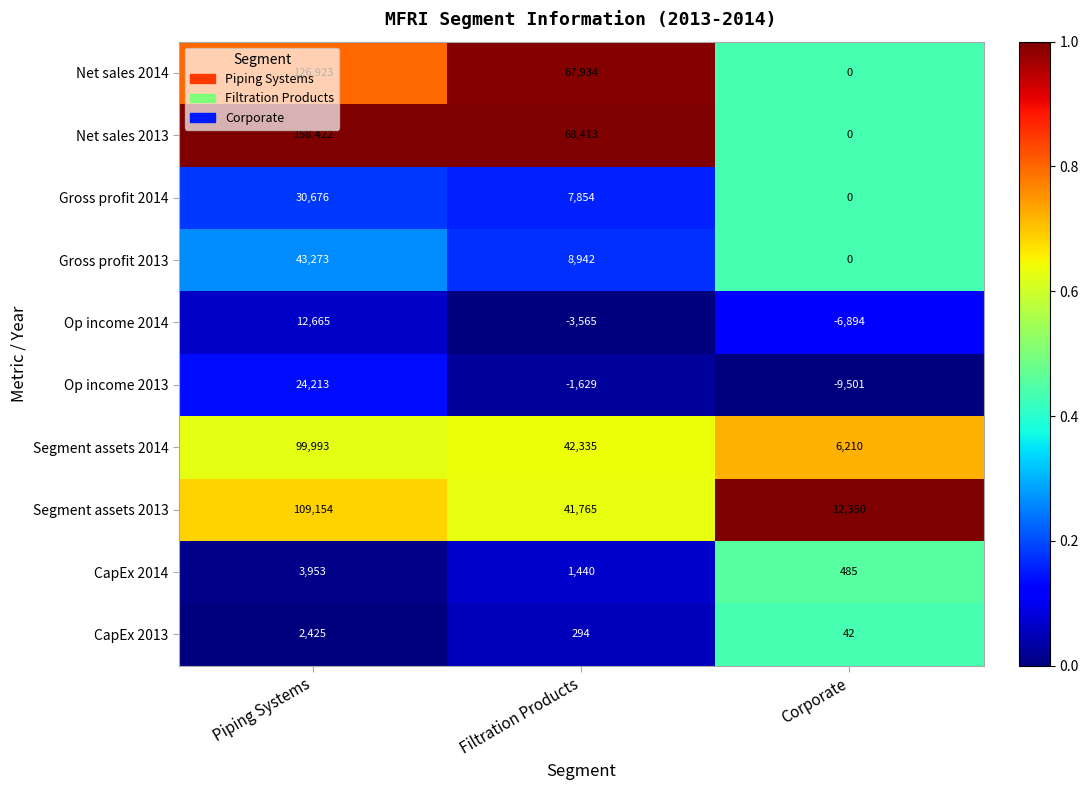

What is the highest value of the Segment assets 2014 series?

99993